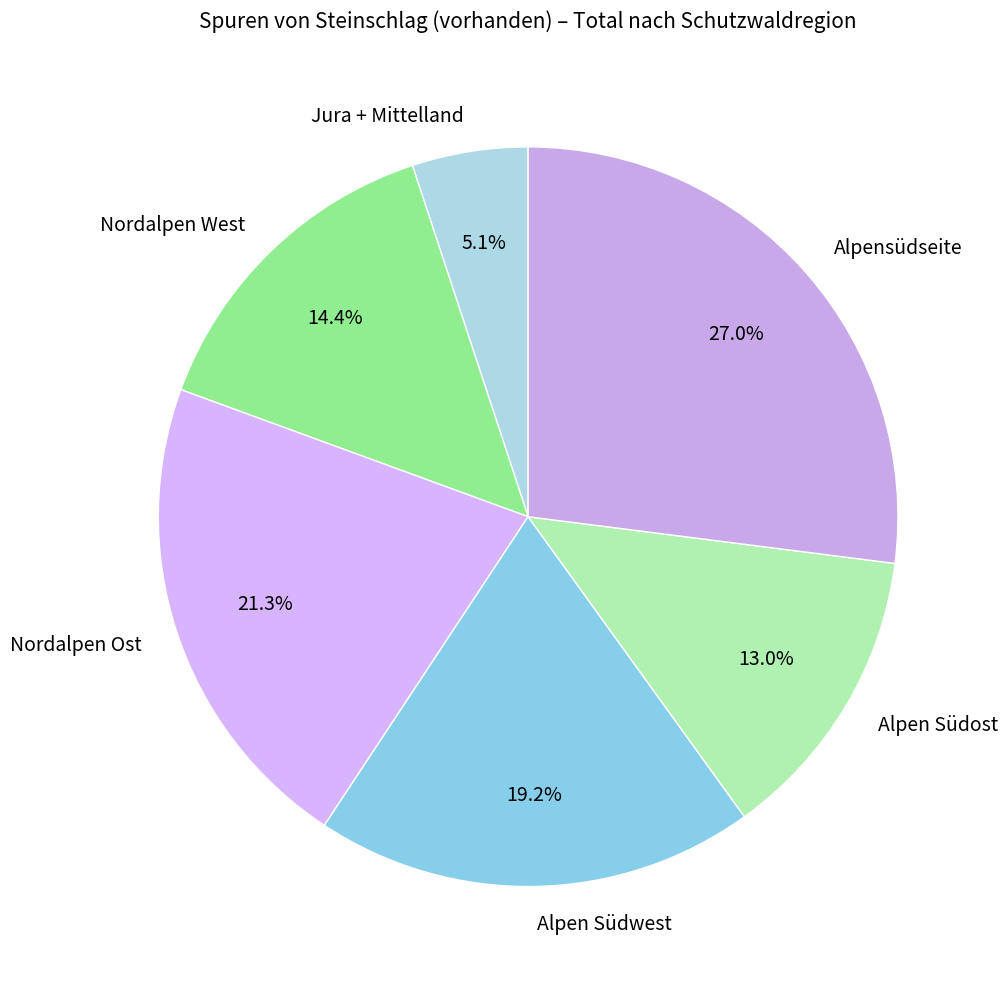

True or false: Alpen Südwest accounts for 19% of the total.

True